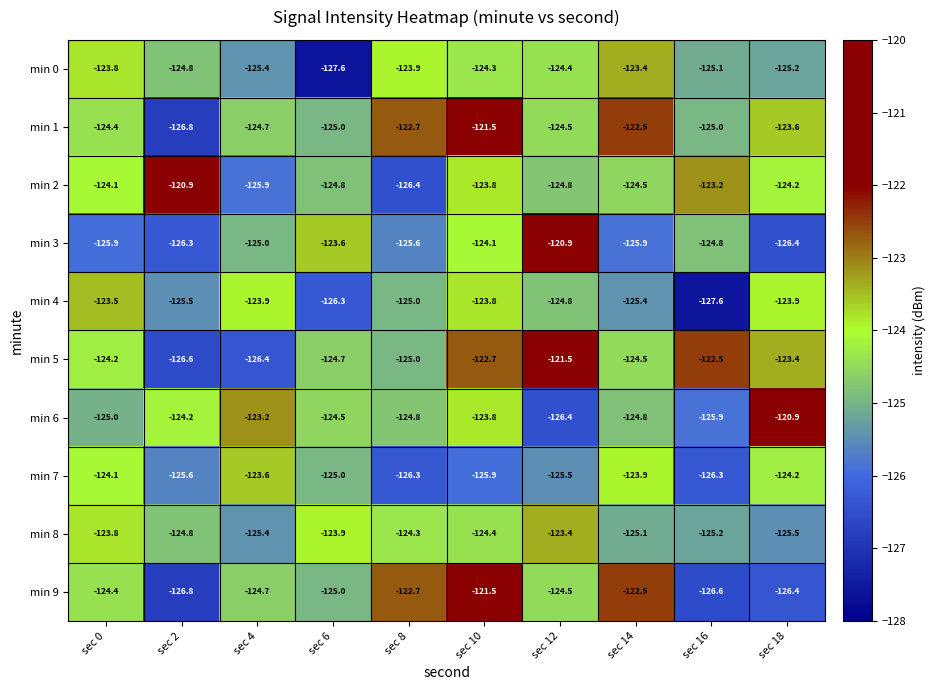

Which series has the largest total across all categories?

min 1